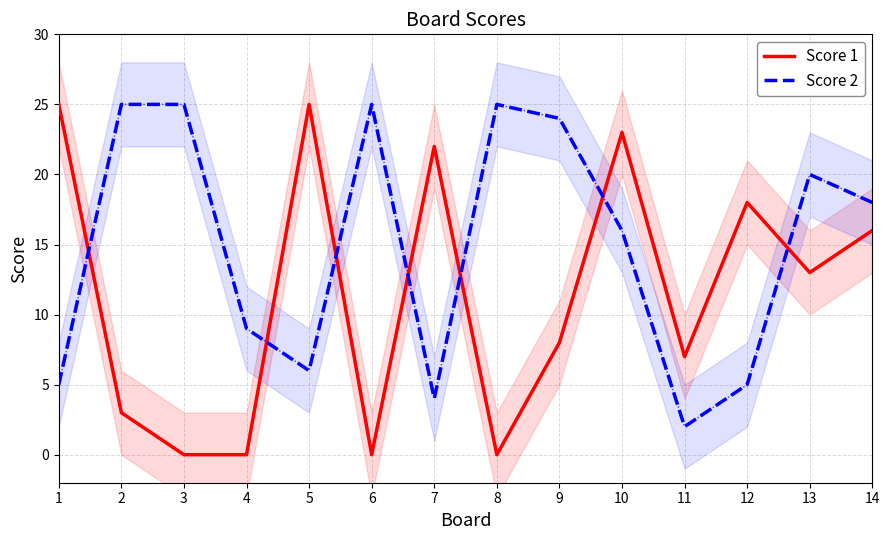

At which category is the sum across all series the highest?

10